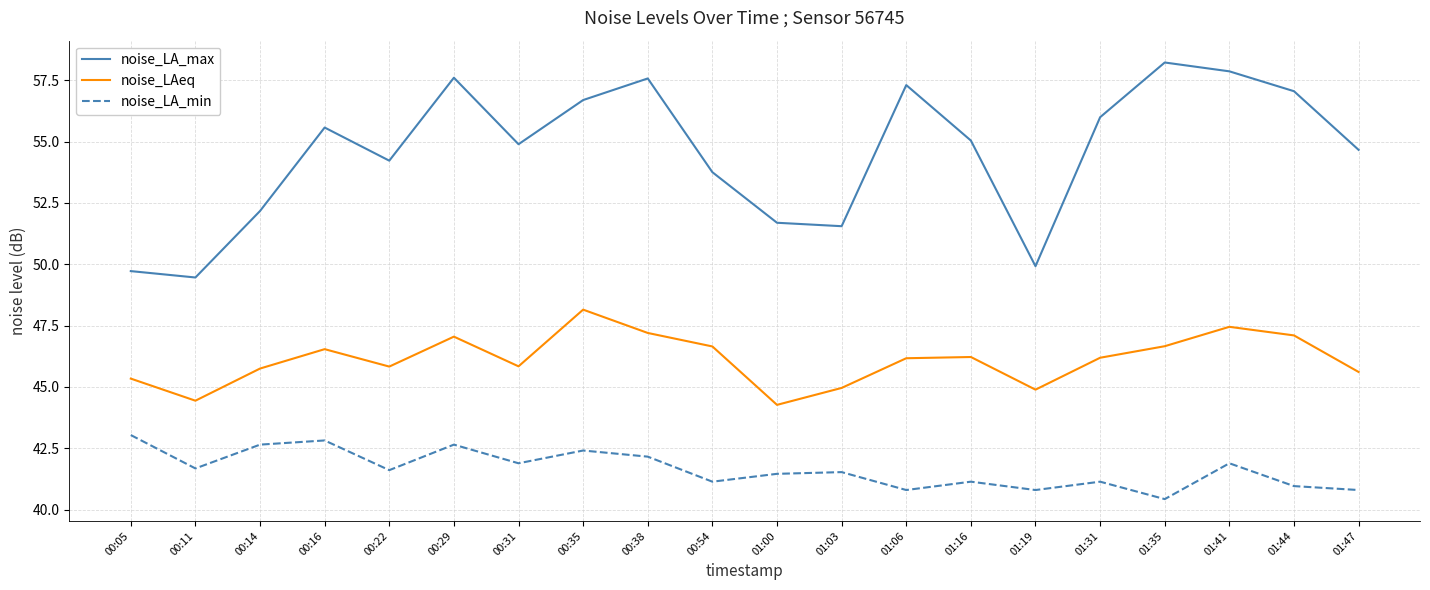

Which series has the widest spread of values?

noise_LA_max